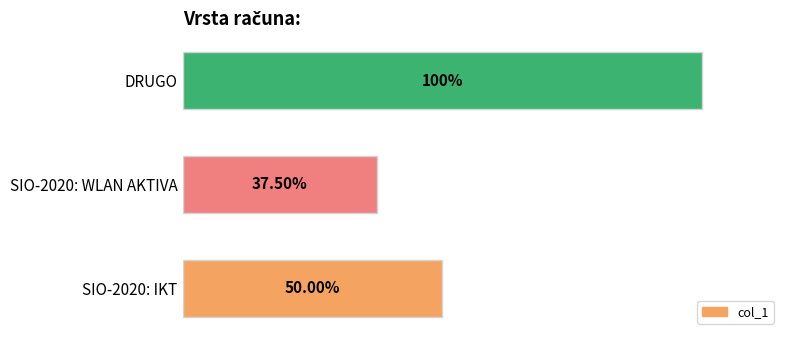

Does the chart contain any negative values?

No